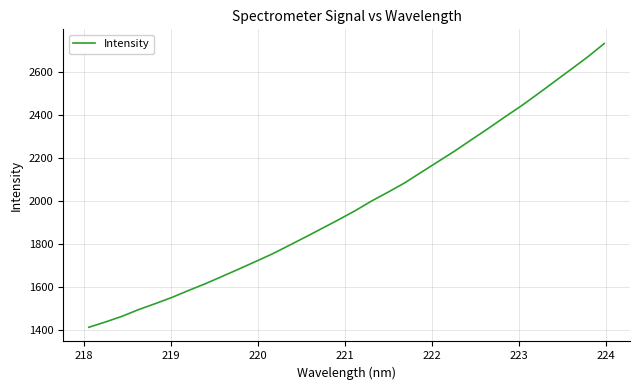

What is the difference between the maximum and minimum values?

1319.6